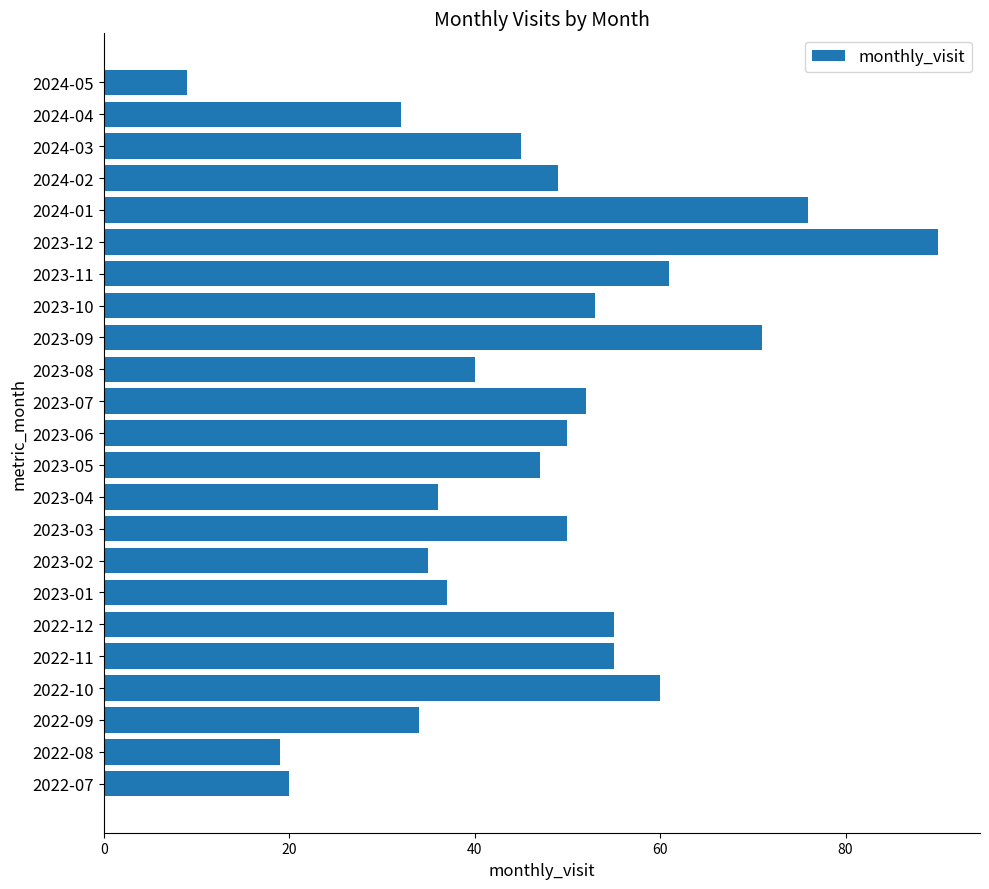

What is the change in value from 2022-08 to 2023-10?

+34